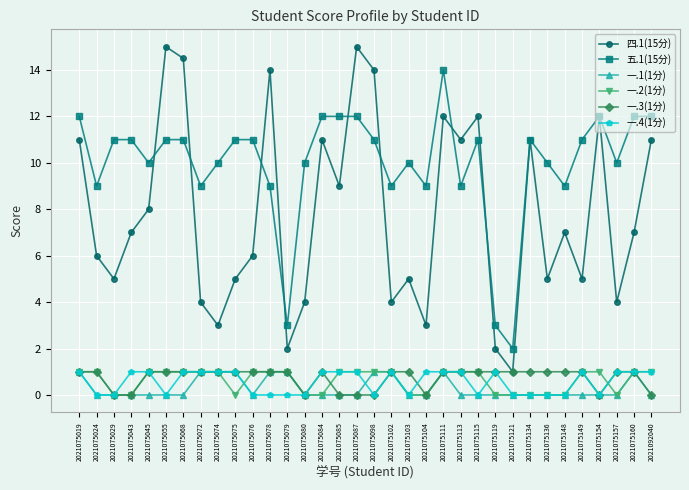

Which series has the widest spread of values?

四.1(15分)